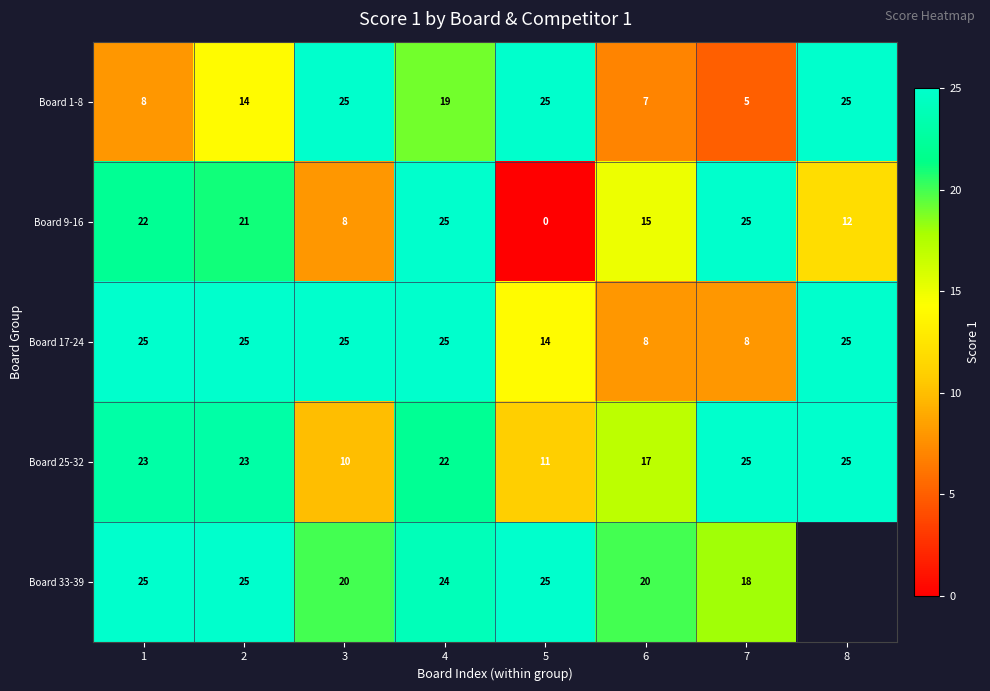

The Board 25-32 series shows 11 at 8. True or false?

False